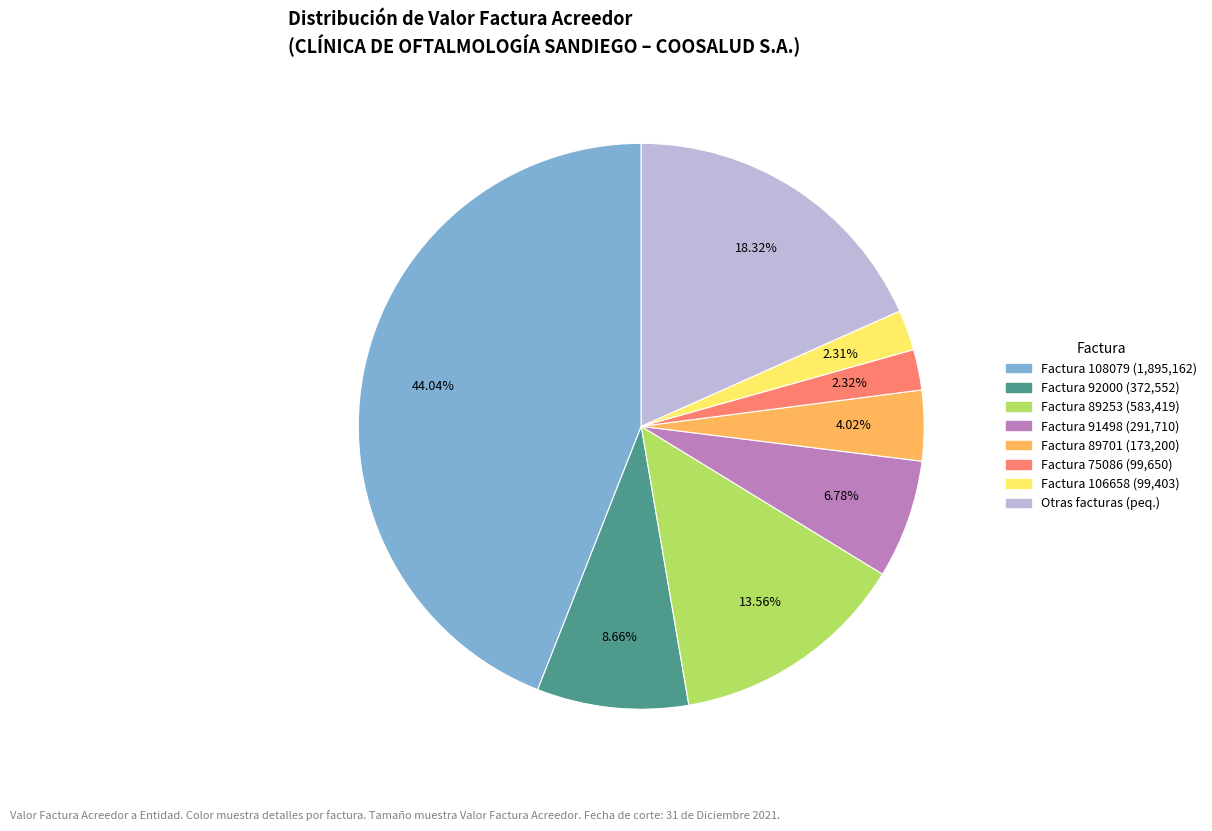

Does any single category account for the majority?

No